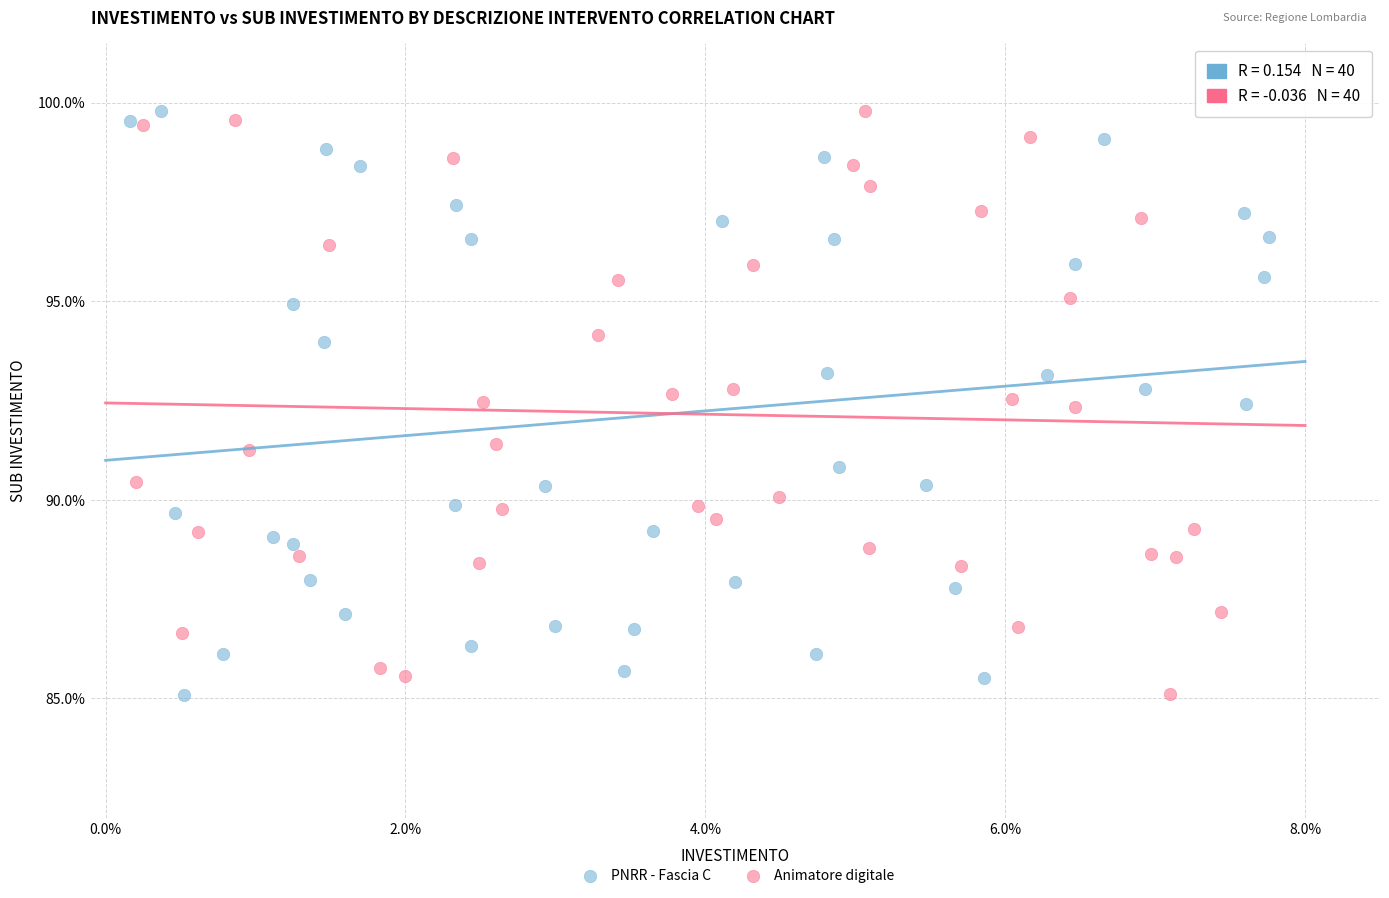

What are all the series names shown in the legend?

PNRR - Fascia C, Animatore digitale